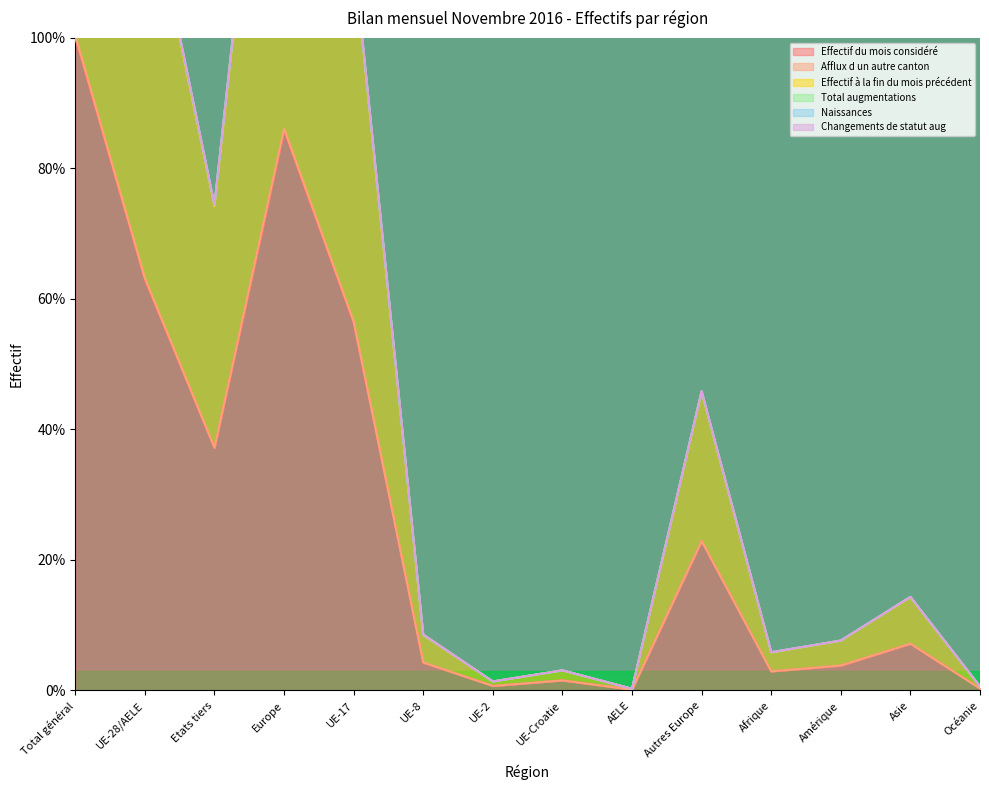

What is the sum of all Naissances values?

773.8